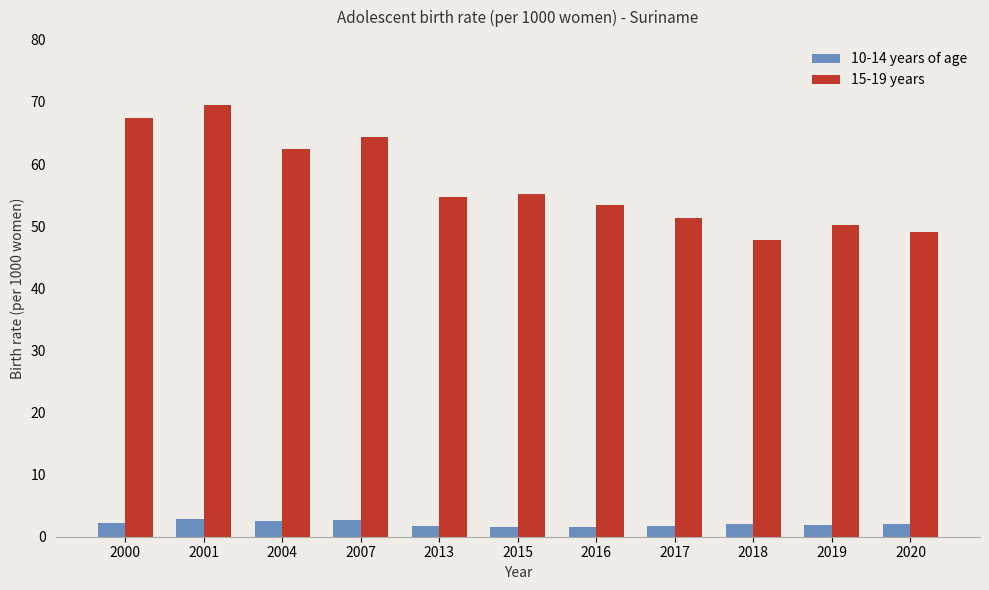

Is it true that 15-19 years equals 79.3 at 2013?

False